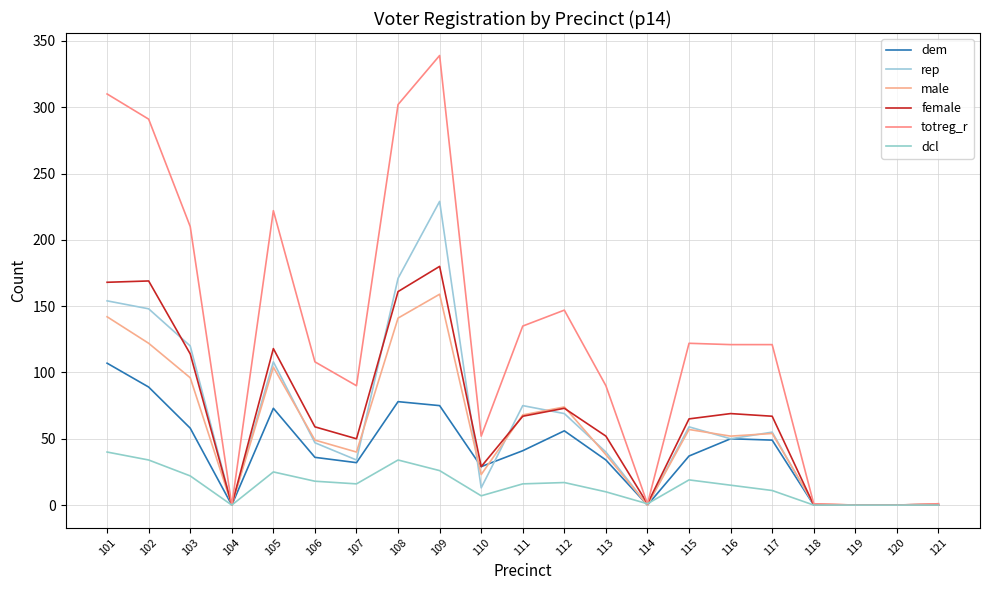

How many distinct data groups are displayed?

6